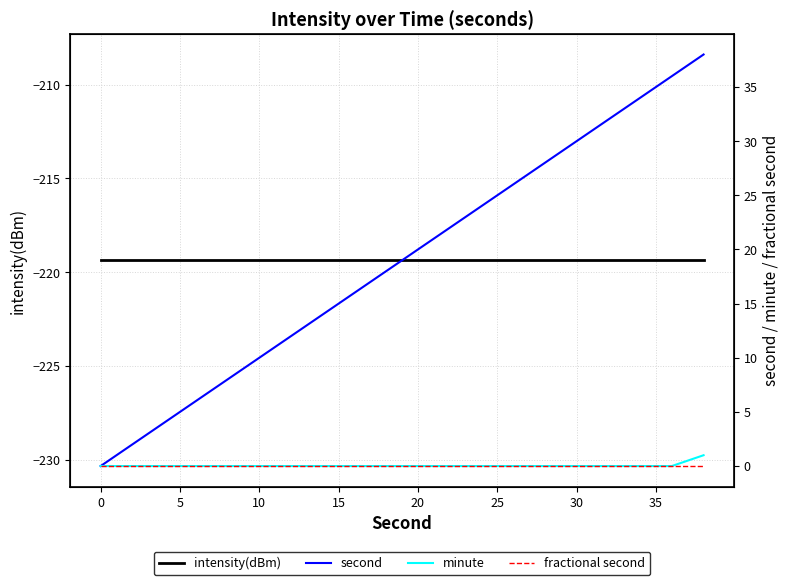

True or false: intensity(dBm) and minute intersect in this chart.

False